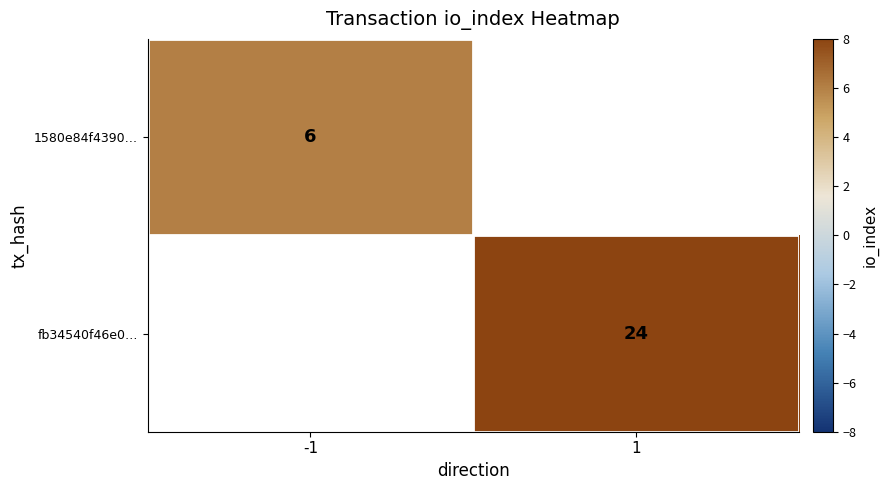

Is it true that 1580e84f4390… equals 8 at -1?

False